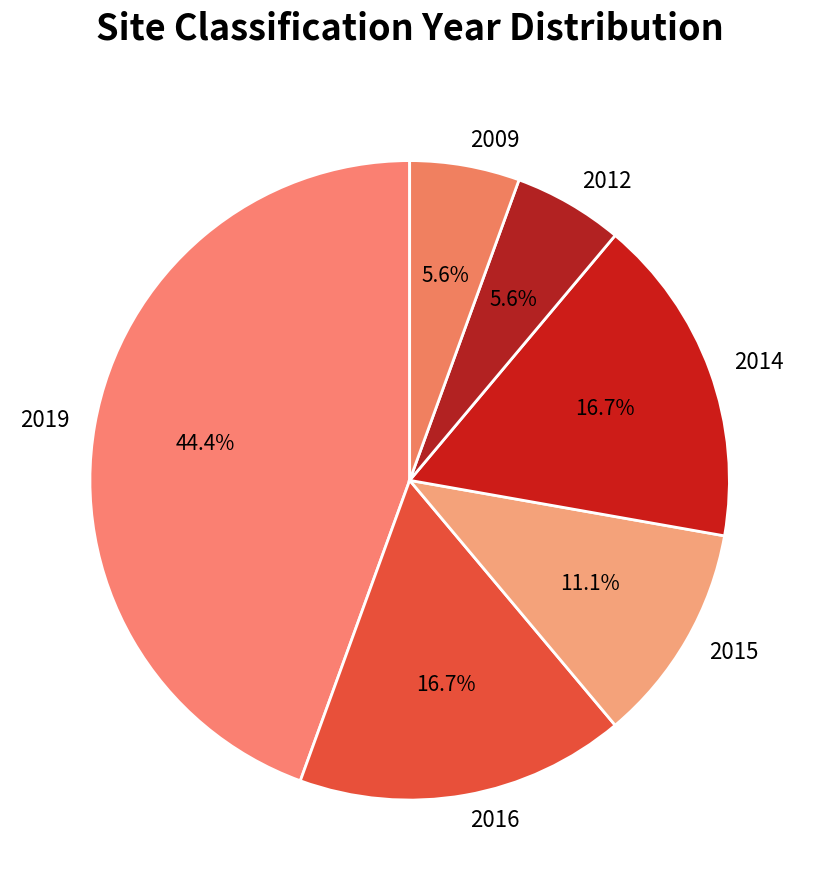

Which category has the biggest portion of the pie?

2019